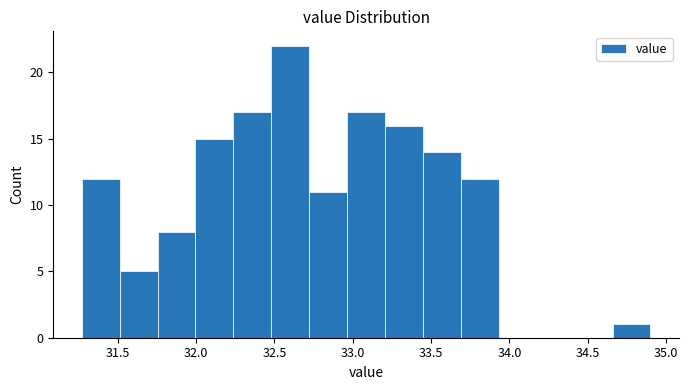

Reading left to right, transcribe this chart: for each bar, give the range it covers on the x-axis and its height. Neither the bar edges nor the heights are printed on the chart, so give them approximately, as read against the axes.

31.25 to 31.50: 12
31.50 to 31.75: 5
31.75 to 32.00: 8
32.00 to 32.25: 15
32.25 to 32.50: 17
32.50 to 32.70: 22
32.70 to 32.95: 11
32.95 to 33.20: 17
33.20 to 33.45: 16
33.45 to 33.70: 14
33.70 to 33.95: 12
33.95 to 34.15: 0
34.15 to 34.40: 0
34.40 to 34.65: 0
34.65 to 34.90: 1